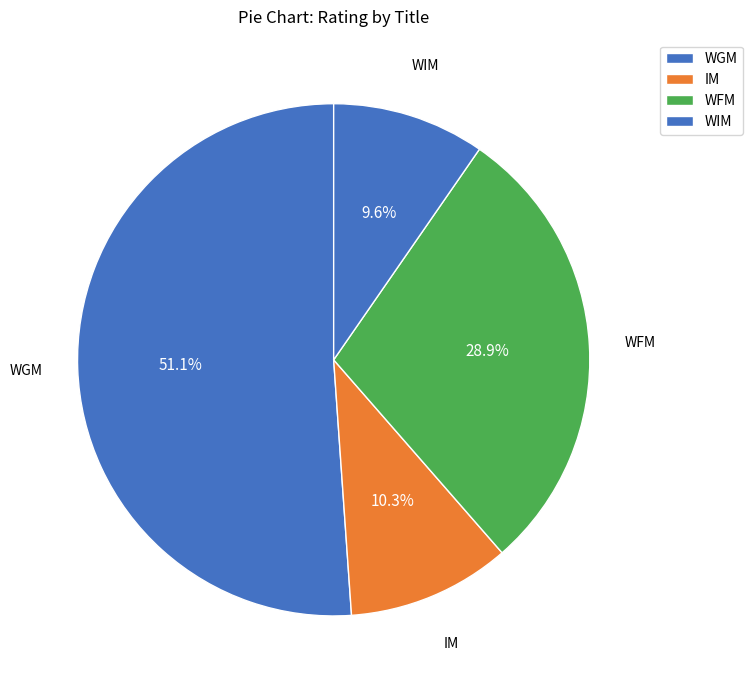

Do WGM and WFM together represent more than half of the pie?

Yes